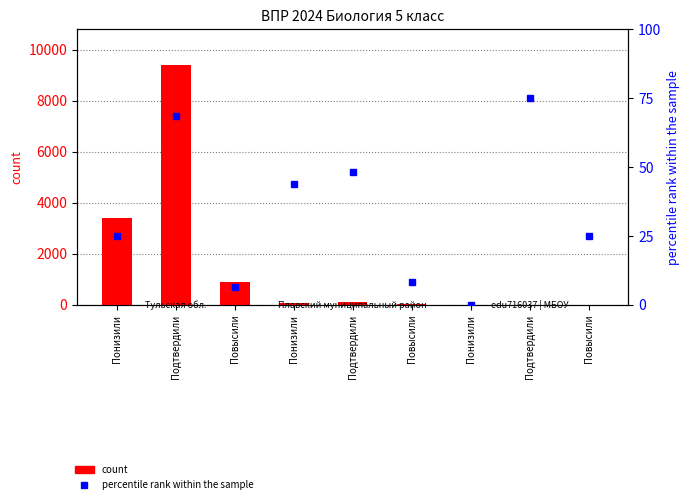

List the labels in order of count value, smallest first.

Понизили, Повысили, Подтвердили, Повысили, Понизили, Подтвердили, Повысили, Понизили, Подтвердили